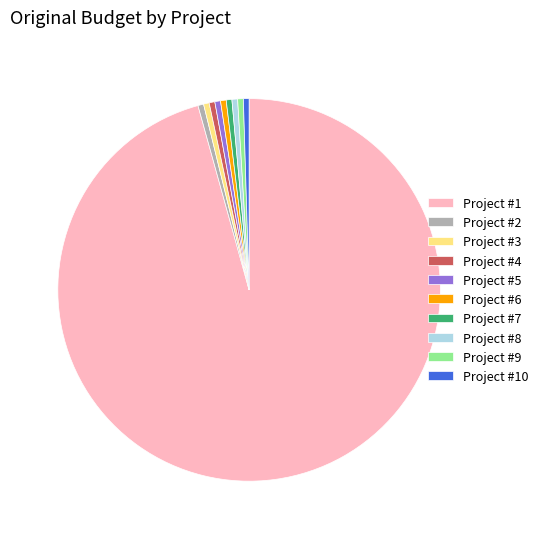

Do Project #5 and Project #3 together represent more than half of the pie?

No